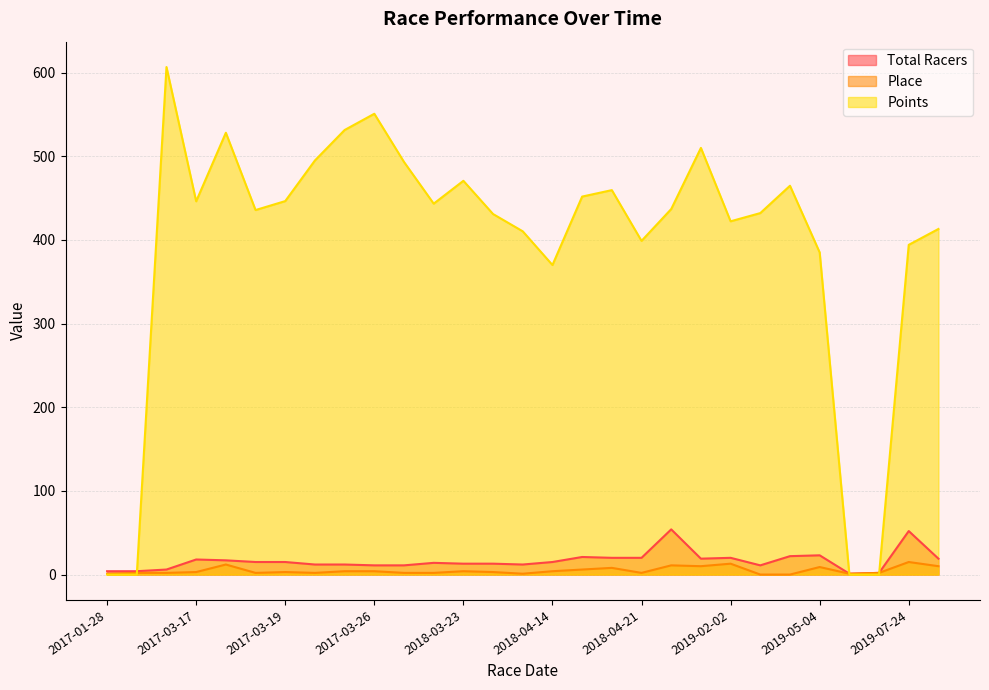

What is the sum of the Total Racers values at 2018-03-24 and 2018-01-20?

27.0